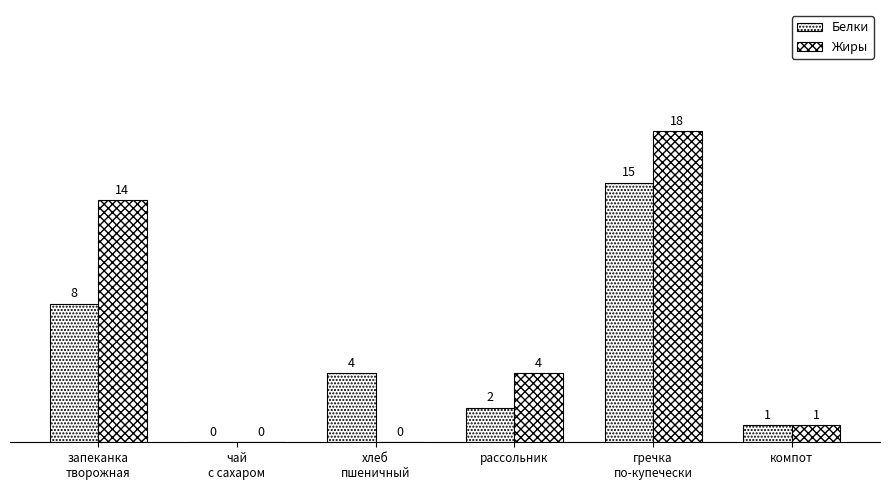

Where is Жиры nearest to the value 9?

запеканка
творожная